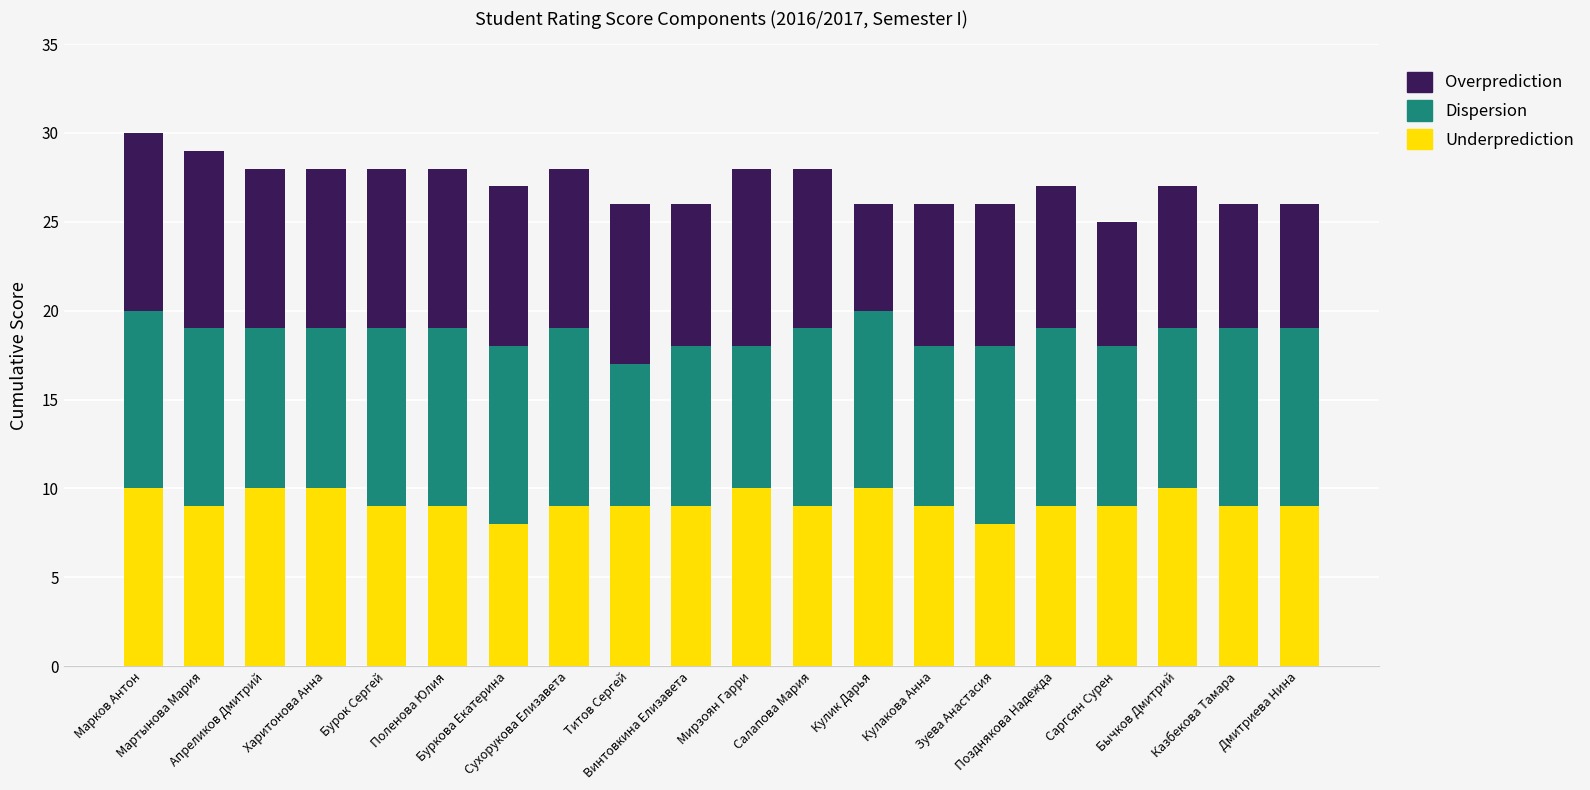

What is the average value of the Underprediction series?

9